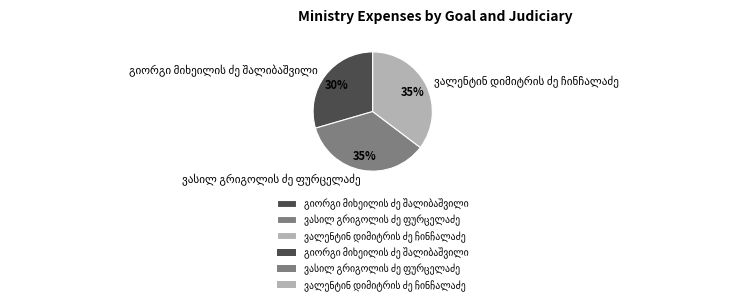

To the nearest percent, what is the average slice percentage?

33%